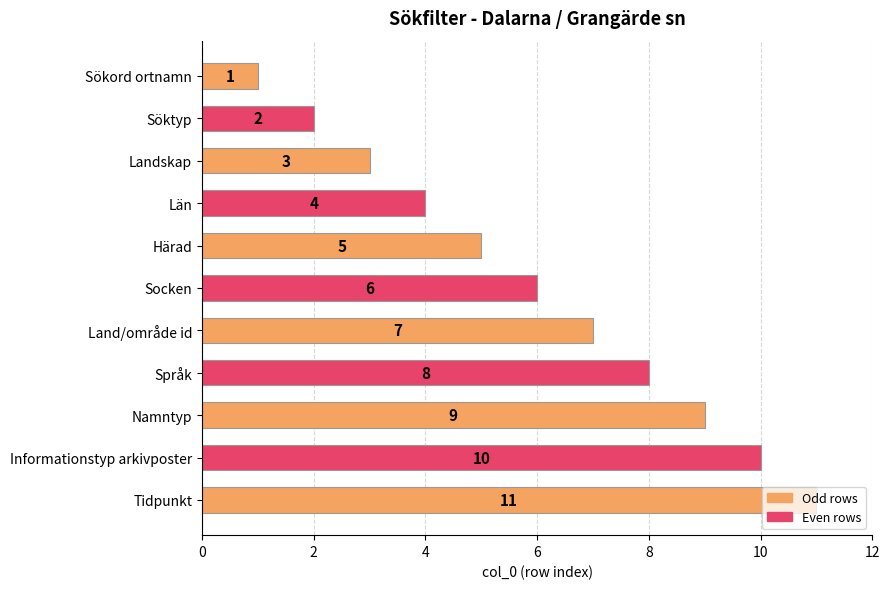

Is it true that the value at Namntyp is 15?

False